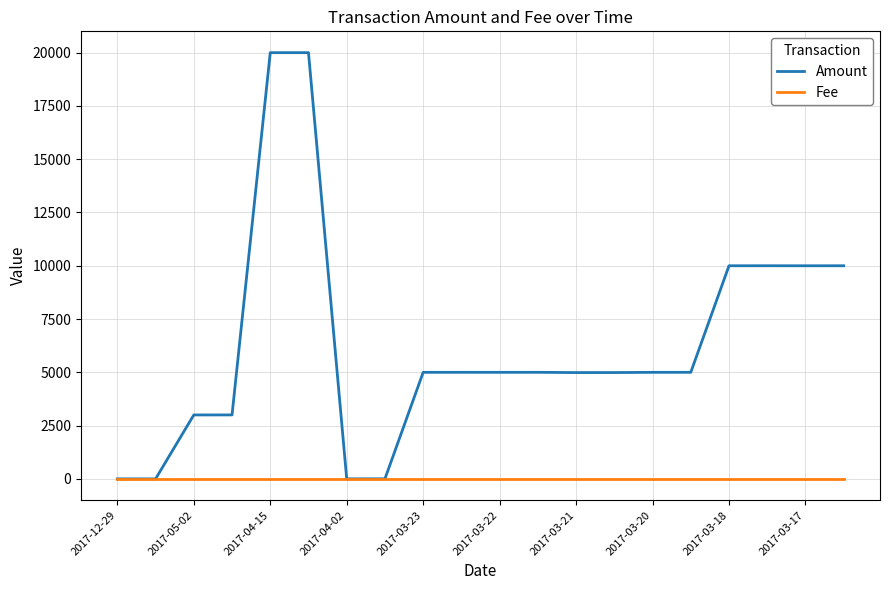

Rank the series by their maximum value, from highest to lowest.

Amount, Fee